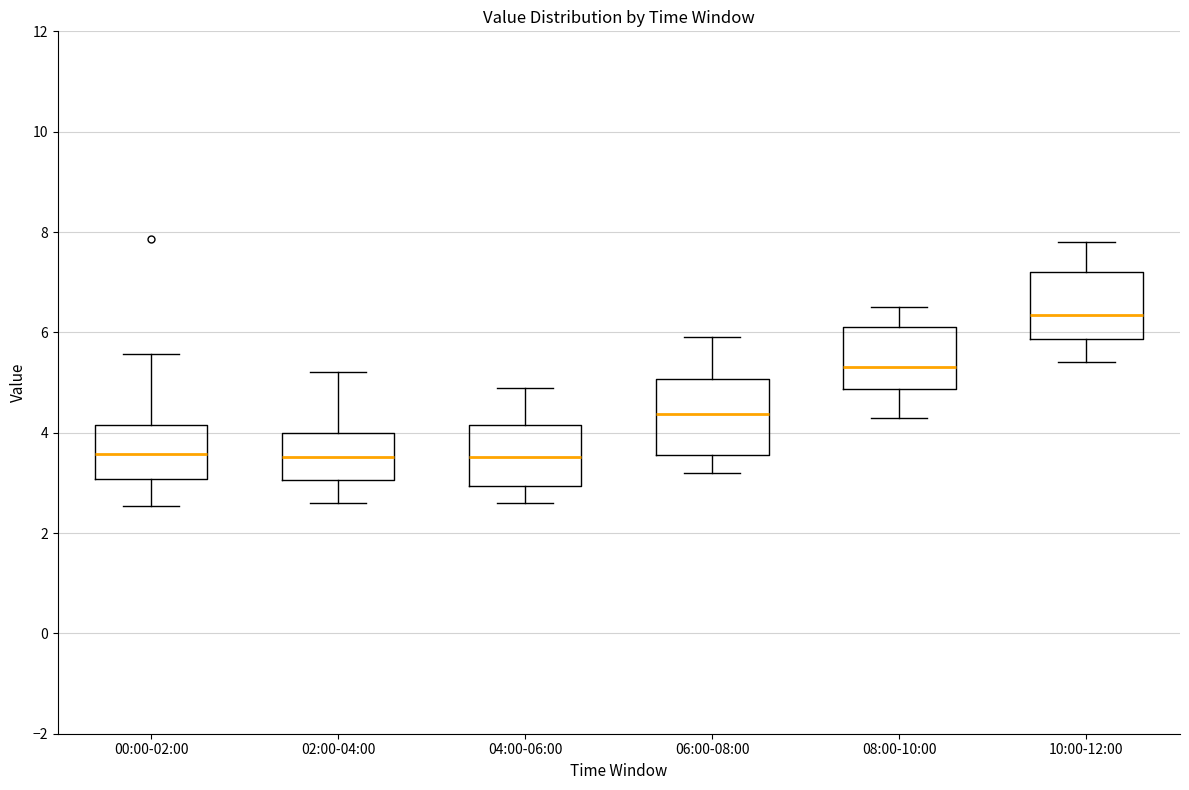

Reading left to right, transcribe this box plot: for each box, give where its median line is, the range the box spans, and where its two whiskers end, as read against the y-axis. The values are not printed on the chart, so give them approximately, as read against the axis.

00:00-02:00: median 3.6, box 3.0 to 4.2, whiskers 2.6 to 5.6
02:00-04:00: median 3.6, box 3.0 to 4.0, whiskers 2.6 to 5.2
04:00-06:00: median 3.6, box 3.0 to 4.2, whiskers 2.6 to 5.0
06:00-08:00: median 4.4, box 3.6 to 5.0, whiskers 3.2 to 6.0
08:00-10:00: median 5.4, box 4.8 to 6.2, whiskers 4.4 to 6.6
10:00-12:00: median 6.4, box 5.8 to 7.2, whiskers 5.4 to 7.8